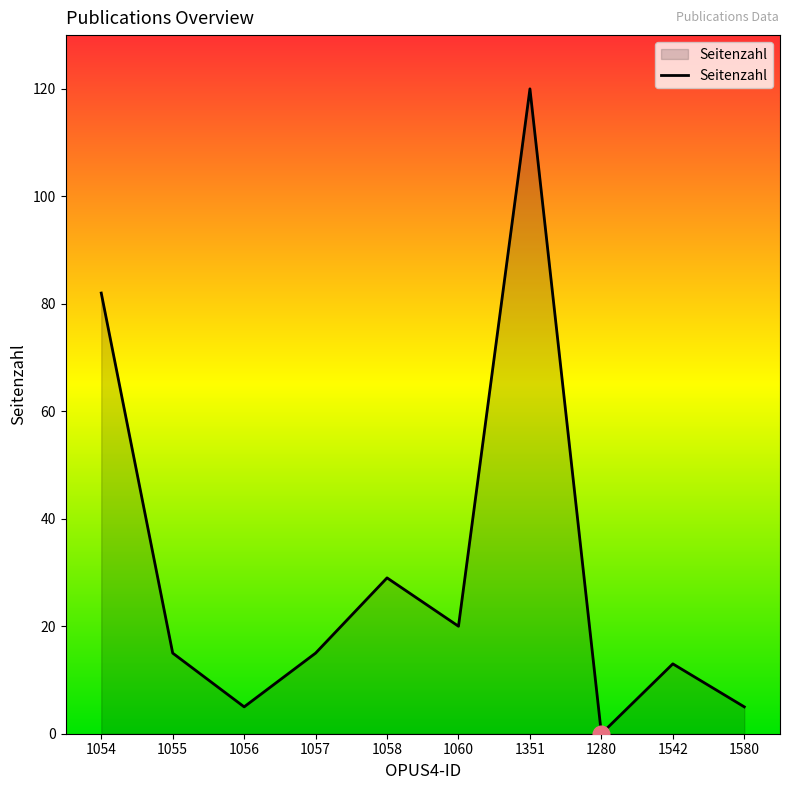

What position from the left is 1580?

10